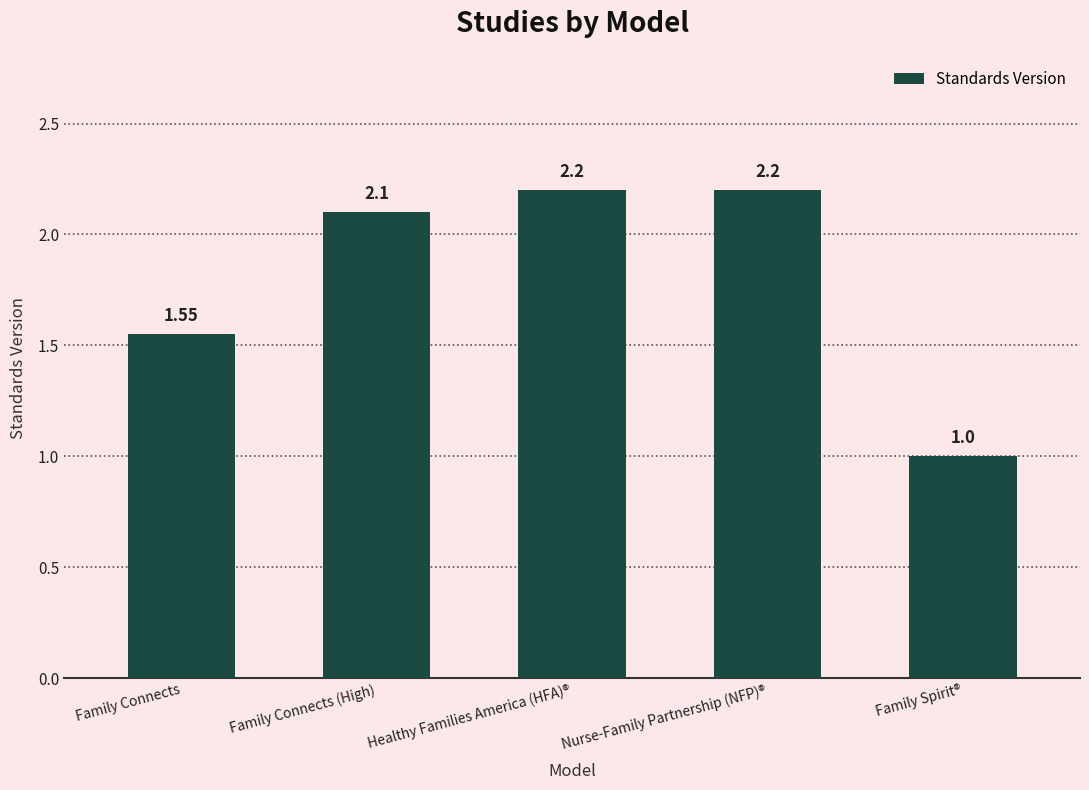

What is the sum of all values?

9.1